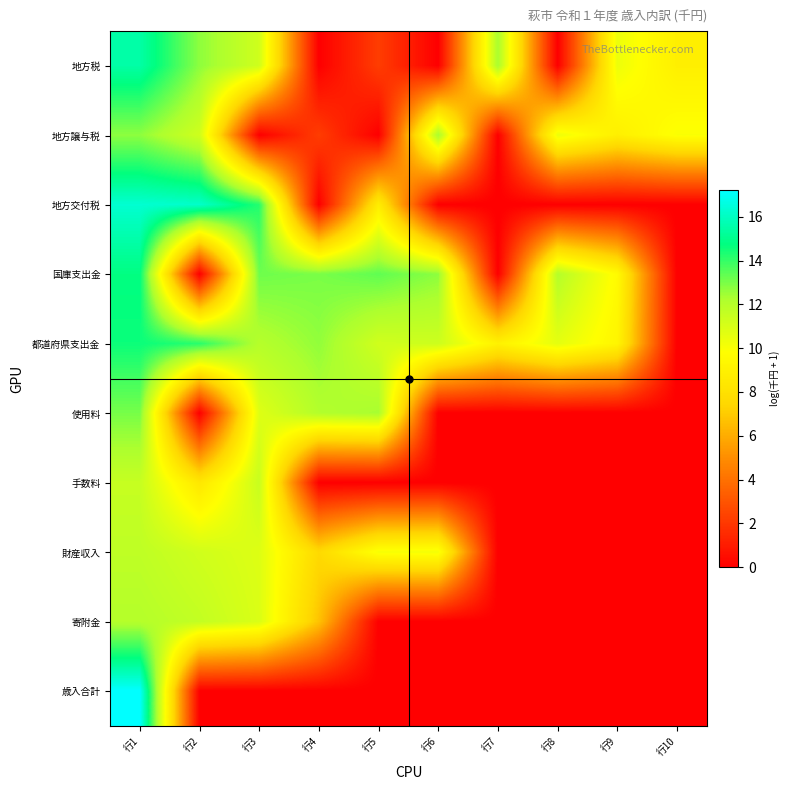

Reading left to right, list all the values displayed in this chart.

地方税: 行1=15.5	行2=12.7	行3=11.3	行4=0.0	行5=2.2	行6=0.0	行7=12.3	行8=0.0	行9=10.4	行10=8.9
地方譲与税: 行1=12.7	行2=11.3	行3=0.0	行4=2.2	行5=0.0	行6=12.3	行7=0.0	行8=10.4	行9=8.9	行10=10.0
地方交付税: 行1=16.3	行2=16.2	行3=14.2	行4=0.0	行5=8.7	行6=0.0	行7=0.0	行8=0.0	行9=0.0	行10=0.0
国庫支出金: 行1=14.8	行2=0.0	行3=13.2	行4=13.0	行5=13.4	行6=12.7	行7=0.0	行8=12.0	行9=9.6	行10=0.0
都道府県支出金: 行1=14.6	行2=14.2	行3=12.0	行4=12.7	行5=11.2	行6=11.3	行7=9.1	行8=10.6	行9=9.3	行10=0.0
使用料: 行1=13.0	行2=0.0	行3=10.8	行4=12.1	行5=12.4	行6=0.0	行7=0.0	行8=0.0	行9=0.0	行10=0.0
手数料: 行1=11.5	行2=8.4	行3=11.5	行4=0.0	行5=0.0	行6=0.0	行7=0.0	行8=0.0	行9=0.0	行10=0.0
財産収入: 行1=11.7	行2=11.2	行3=10.8	行4=7.6	行5=10.1	行6=10.1	行7=0.0	行8=0.0	行9=0.0	行10=0.0
寄附金: 行1=12.0	行2=11.6	行3=10.9	行4=6.7	行5=0.0	行6=0.0	行7=0.0	行8=0.0	行9=0.0	行10=0.0
歳入合計: 行1=17.2	行2=0.0	行3=0.0	行4=0.0	行5=0.0	行6=0.0	行7=0.0	行8=0.0	行9=0.0	行10=0.0